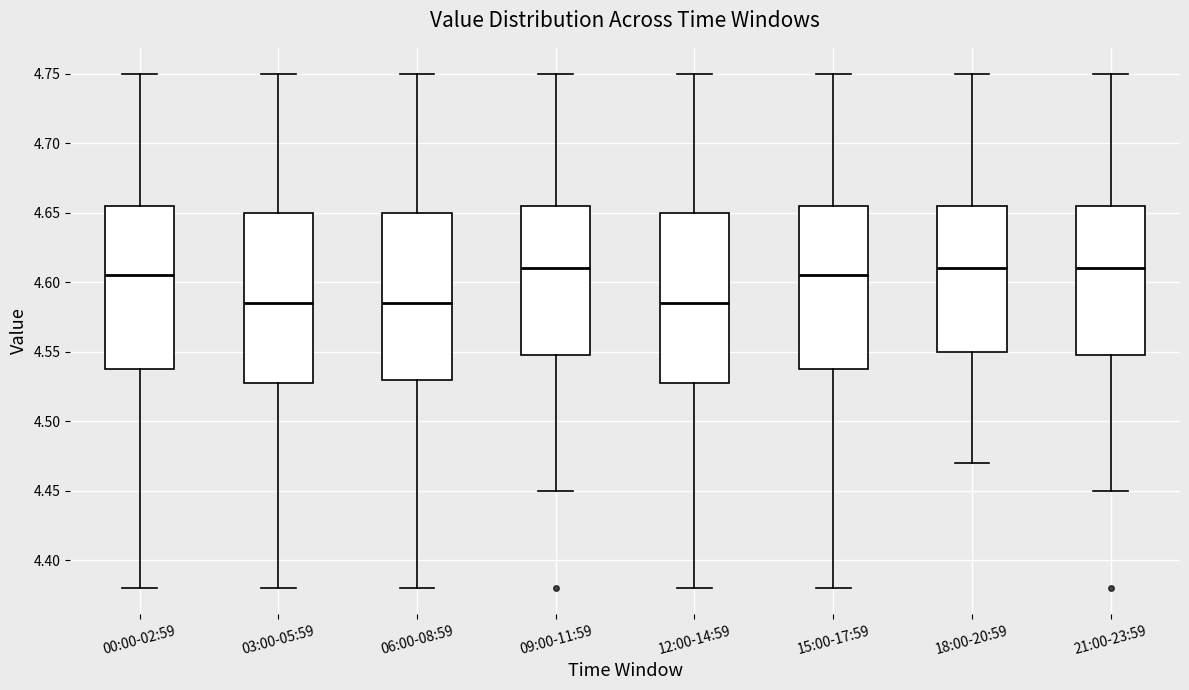

Reading left to right, transcribe this box plot: for each box, give where its median line is, the range the box spans, and where its two whiskers end, as read against the y-axis. The values are not printed on the chart, so give them approximately, as read against the axis.

00:00-02:59: median 4.605, box 4.540 to 4.655, whiskers 4.380 to 4.750
03:00-05:59: median 4.585, box 4.530 to 4.650, whiskers 4.380 to 4.750
06:00-08:59: median 4.585, box 4.530 to 4.650, whiskers 4.380 to 4.750
09:00-11:59: median 4.610, box 4.550 to 4.655, whiskers 4.450 to 4.750
12:00-14:59: median 4.585, box 4.530 to 4.650, whiskers 4.380 to 4.750
15:00-17:59: median 4.605, box 4.540 to 4.655, whiskers 4.380 to 4.750
18:00-20:59: median 4.610, box 4.550 to 4.655, whiskers 4.470 to 4.750
21:00-23:59: median 4.610, box 4.550 to 4.655, whiskers 4.450 to 4.750